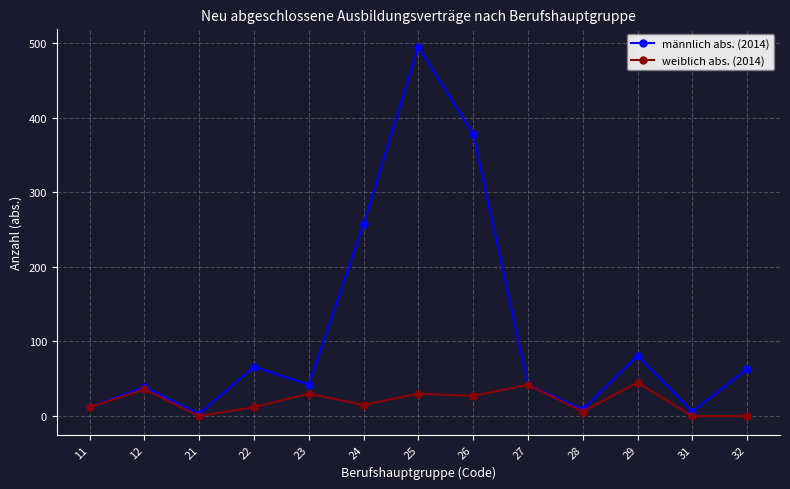

At which category is the sum across all series the highest?

25